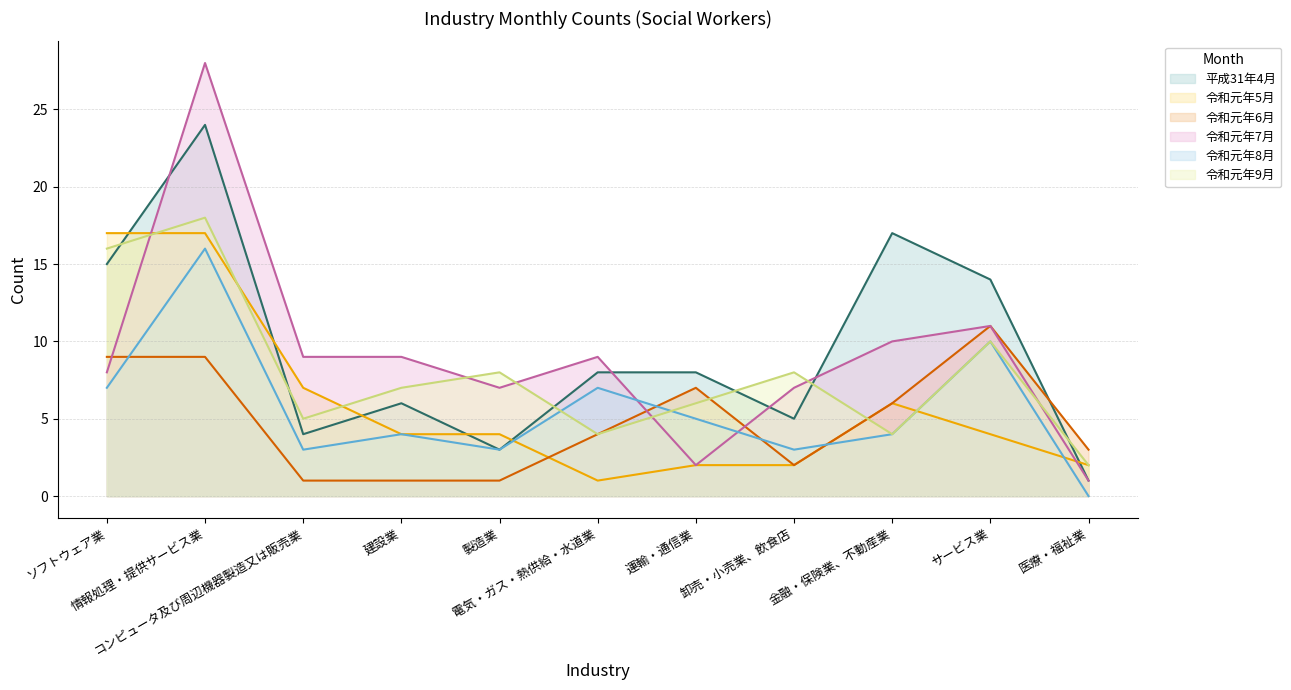

Does the chart have visible grid lines?

Yes